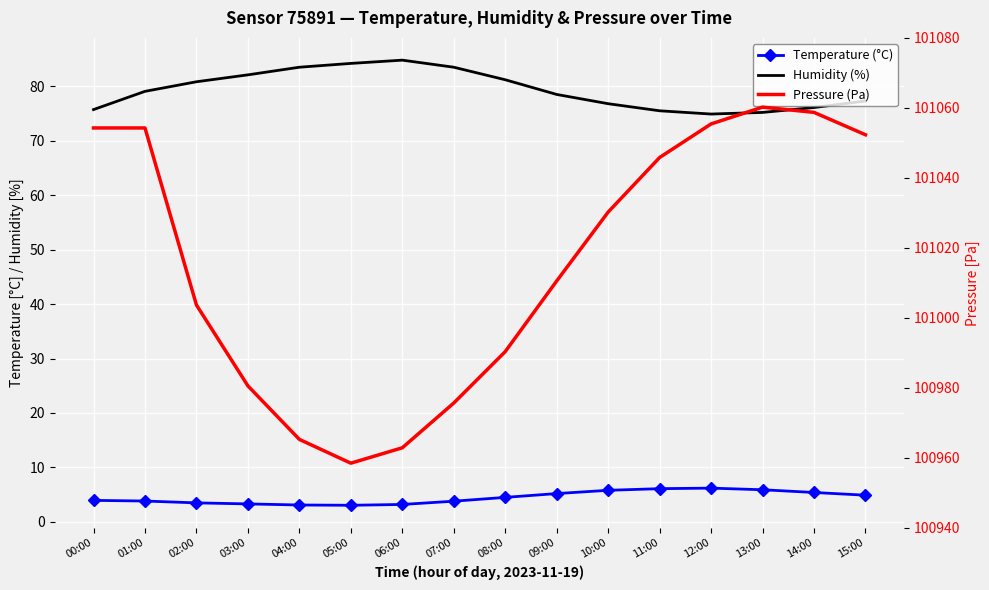

True or false: Humidity (%) and Pressure (Pa) cross at least once.

False